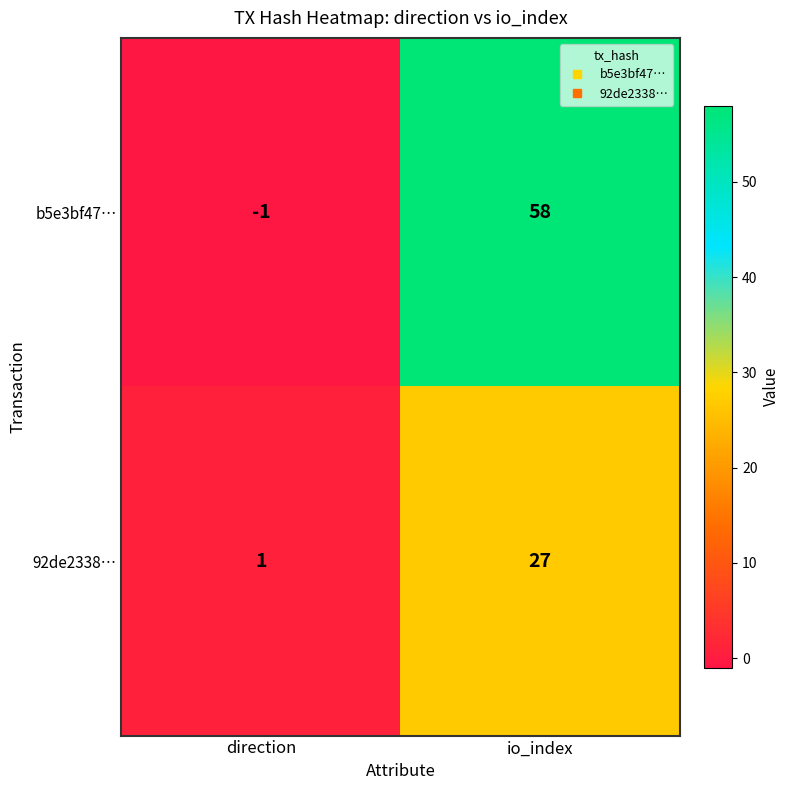

What is the spread (max minus min) of values at direction?

2